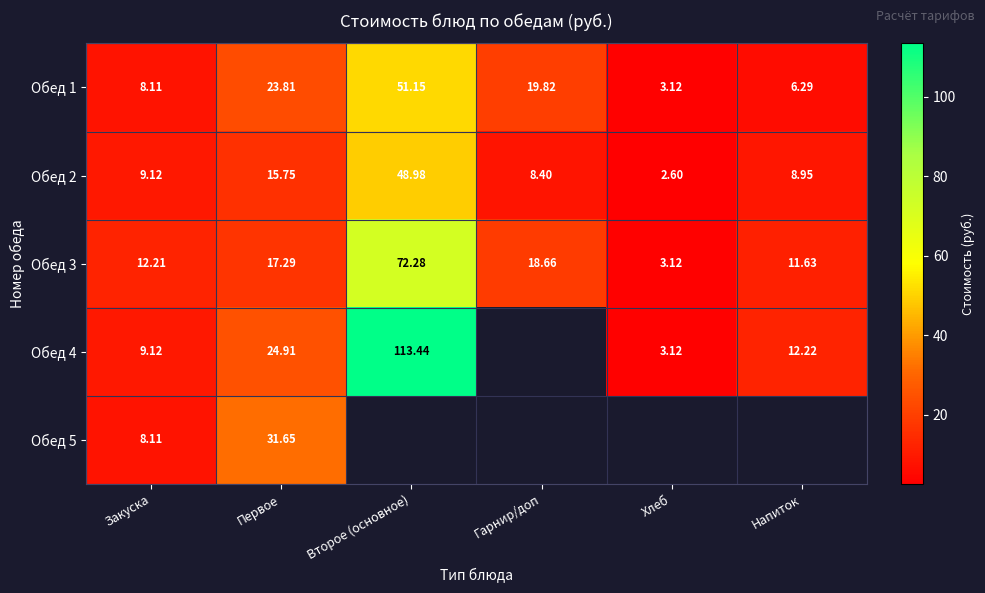

What is the smallest value displayed?

2.6